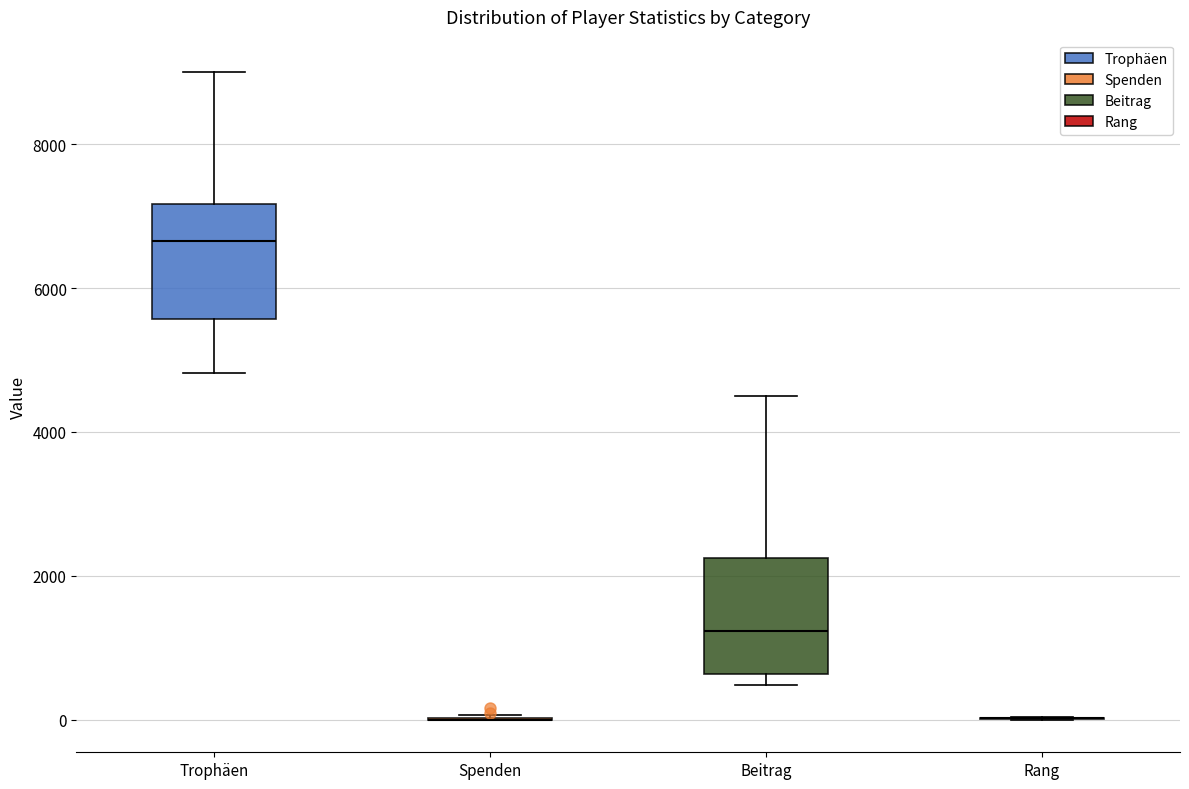

Reading left to right, transcribe this box plot: for each box, give where its median line is, the range the box spans, and where its two whiskers end, as read against the y-axis. The values are not printed on the chart, so give them approximately, as read against the axis.

Trophäen: median 6600, box 5600 to 7200, whiskers 4800 to 9000
Spenden: box collapsed to a line at 0, whiskers 0 to 0
Beitrag: median 1200, box 600 to 2200, whiskers 400 to 4600
Rang: box collapsed to a line at 0, whiskers 0 to 0